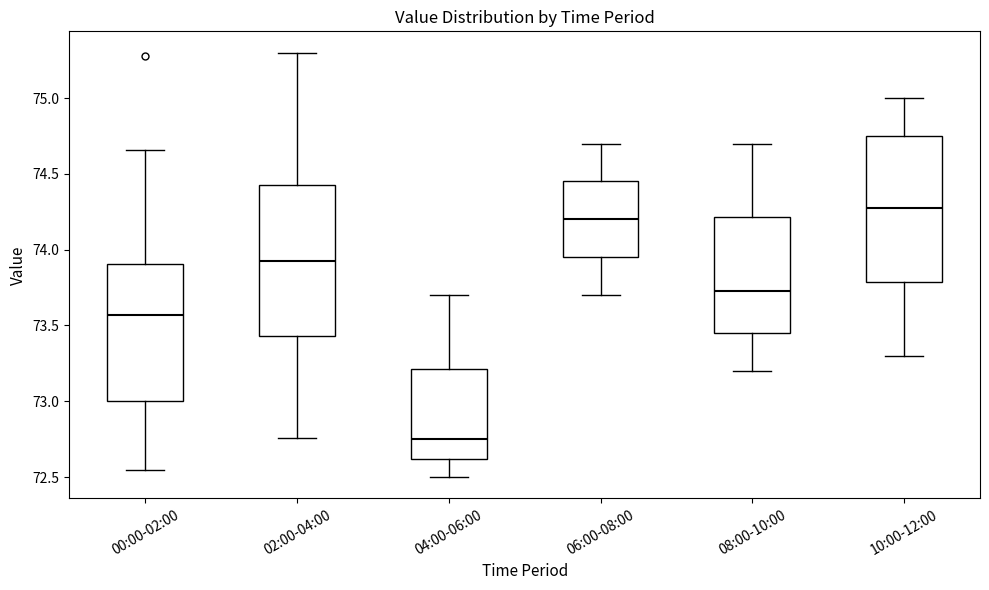

Reading left to right, transcribe this box plot: for each box, give where its median line is, the range the box spans, and where its two whiskers end, as read against the y-axis. The values are not printed on the chart, so give them approximately, as read against the axis.

00:00-02:00: median 73.55, box 73.00 to 73.90, whiskers 72.55 to 74.65
02:00-04:00: median 73.95, box 73.45 to 74.45, whiskers 72.75 to 75.30
04:00-06:00: median 72.75, box 72.60 to 73.20, whiskers 72.50 to 73.70
06:00-08:00: median 74.20, box 73.95 to 74.45, whiskers 73.70 to 74.70
08:00-10:00: median 73.75, box 73.45 to 74.20, whiskers 73.20 to 74.70
10:00-12:00: median 74.30, box 73.80 to 74.75, whiskers 73.30 to 75.00